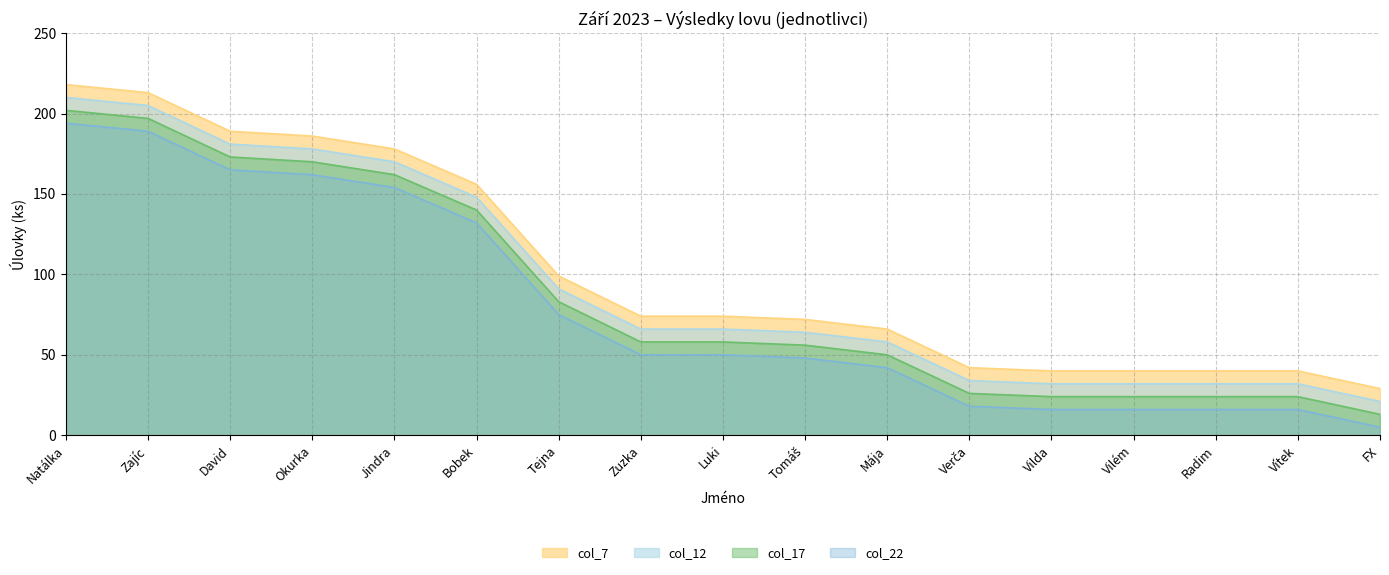

What position from the right is David?

15